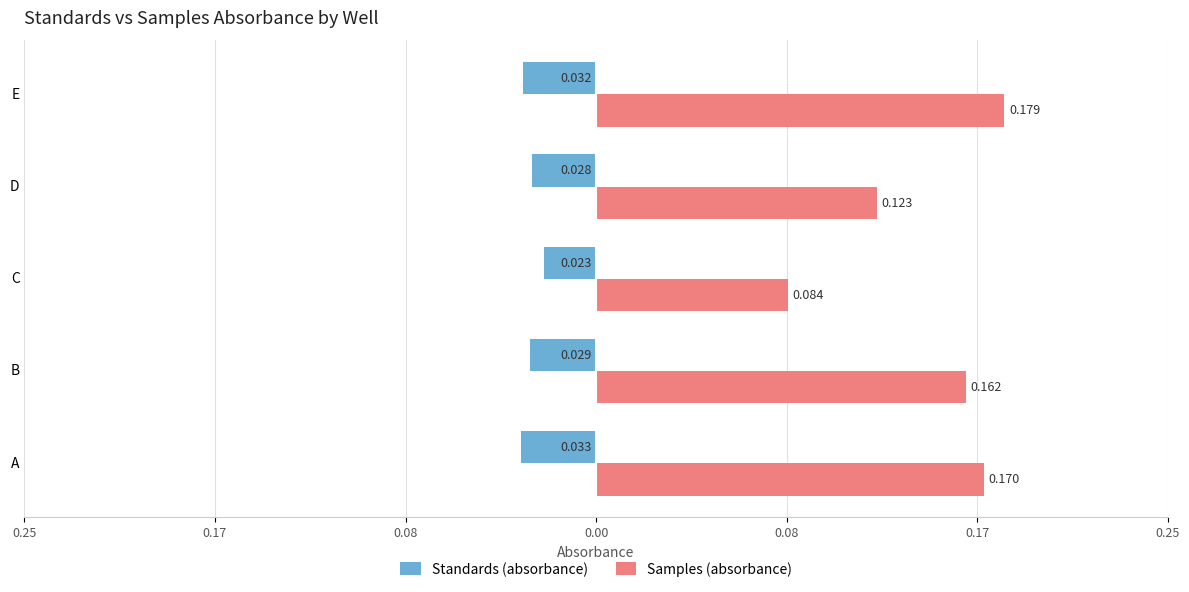

What are all the series names shown in the legend?

Standards (absorbance), Samples (absorbance)